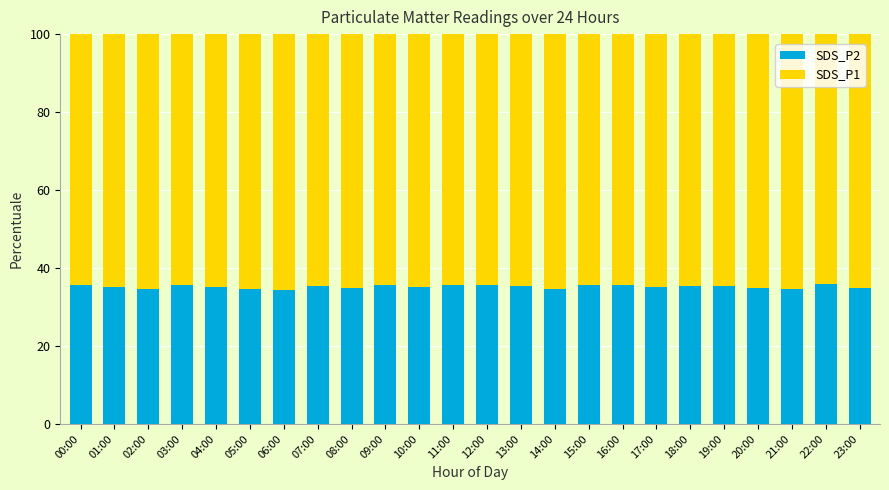

What is the total value across all series at 13:00?

100.0